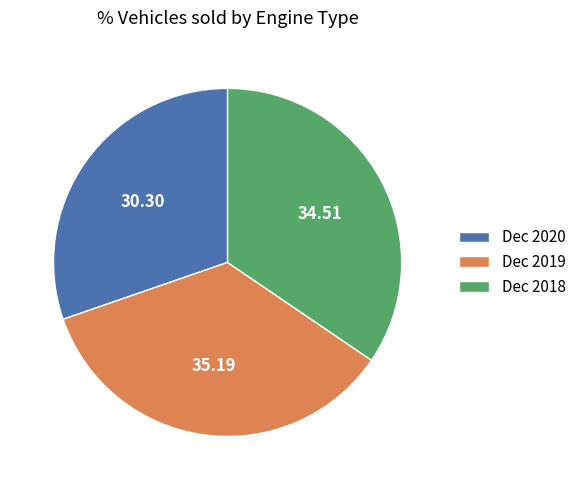

Does Dec 2020 represent more than half of the total?

No